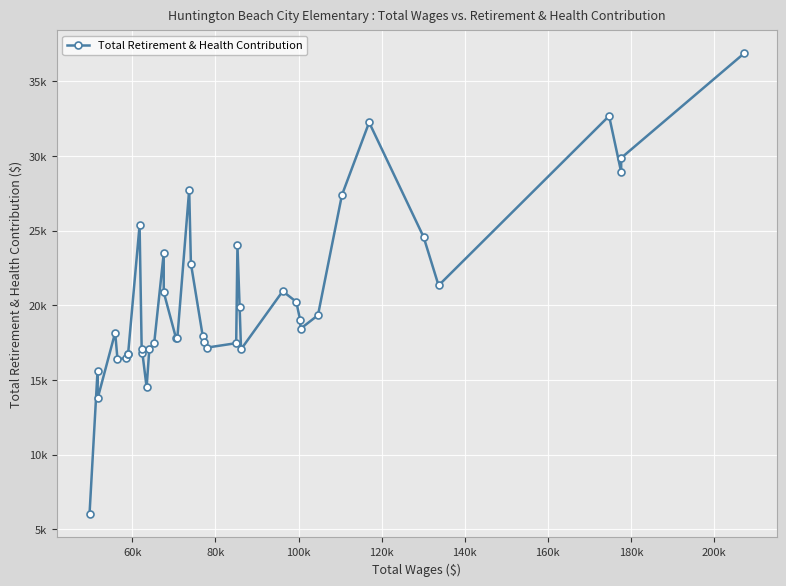

How many data points are less than 18429?

20